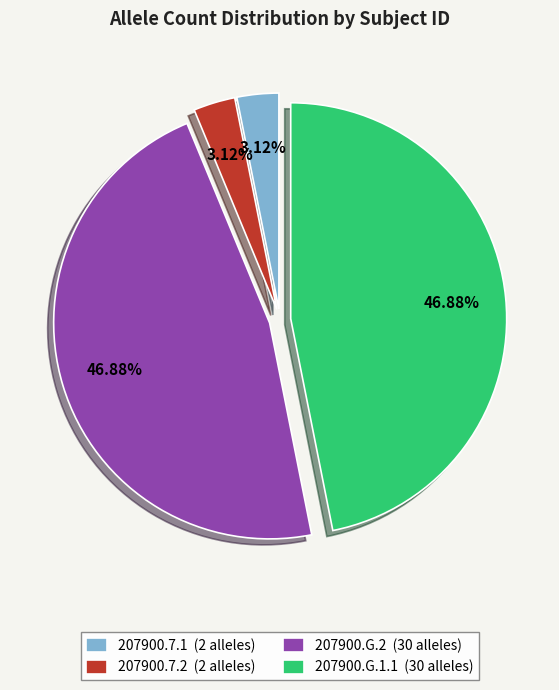

To the nearest percent, what portion does 207900.7.2 represent?

3%